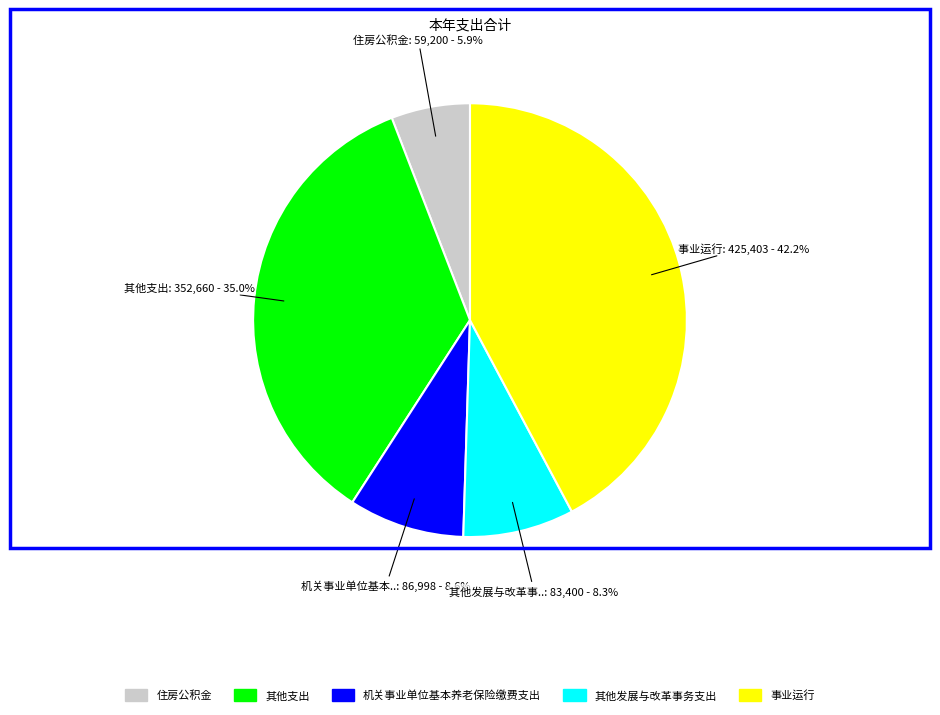

What is the ratio of the value at 机关事业单位基本养老保险缴费支出 to the value at 其他发展与改革事务支出?

1.0